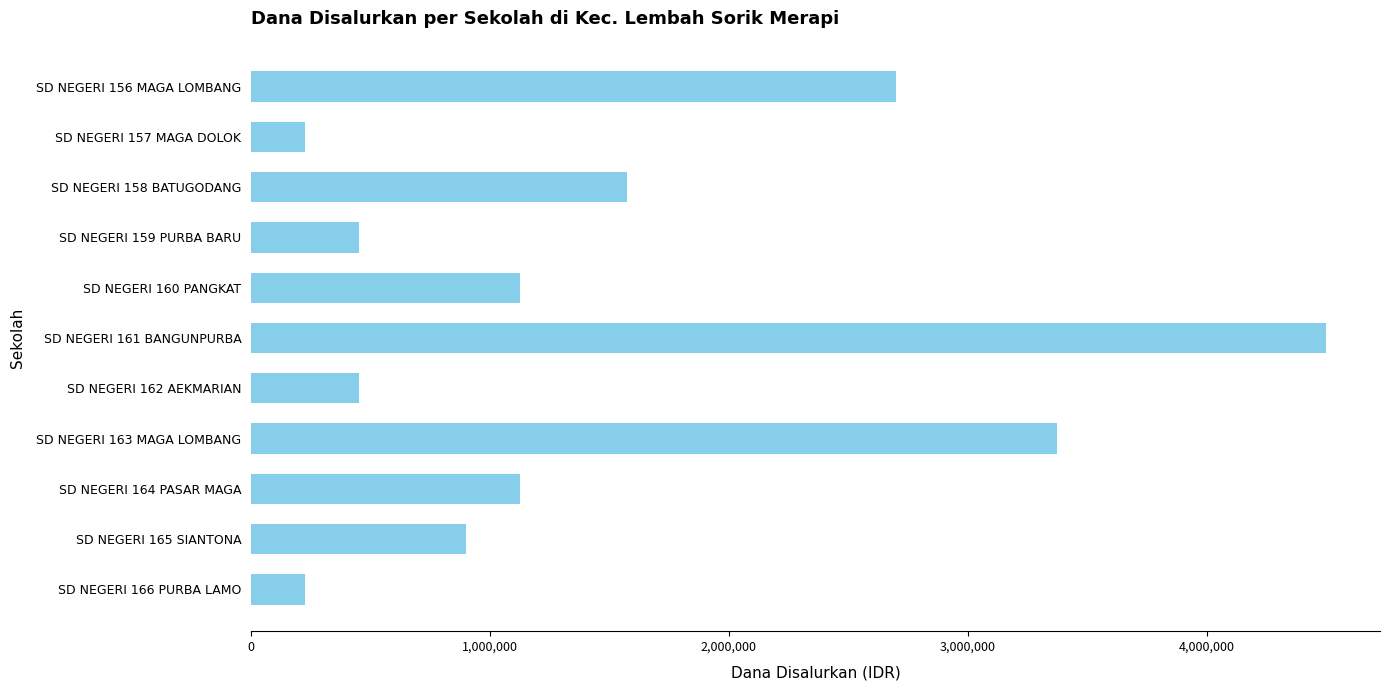

Reading bottom to top, list all the values displayed in this chart.

SD NEGERI 166 PURBA LAMO=225000	SD NEGERI 165 SIANTONA=900000	SD NEGERI 164 PASAR MAGA=1125000	SD NEGERI 163 MAGA LOMBANG=3375000	SD NEGERI 162 AEKMARIAN=450000	SD NEGERI 161 BANGUNPURBA=4500000	SD NEGERI 160 PANGKAT=1125000	SD NEGERI 159 PURBA BARU=450000	SD NEGERI 158 BATUGODANG=1575000	SD NEGERI 157 MAGA DOLOK=225000	SD NEGERI 156 MAGA LOMBANG=2700000